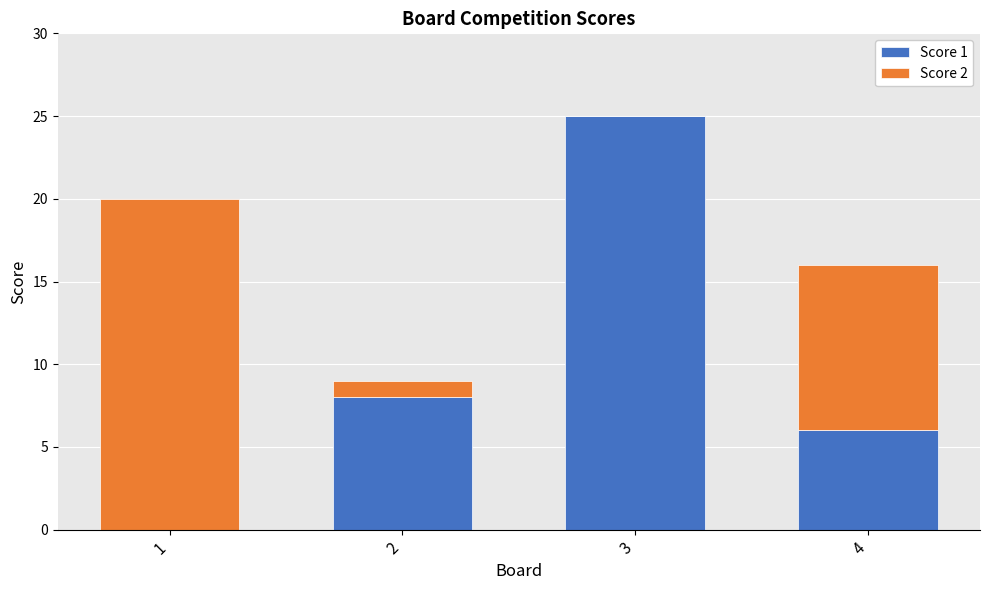

Is it true that Score 1 equals 10 at 4?

False